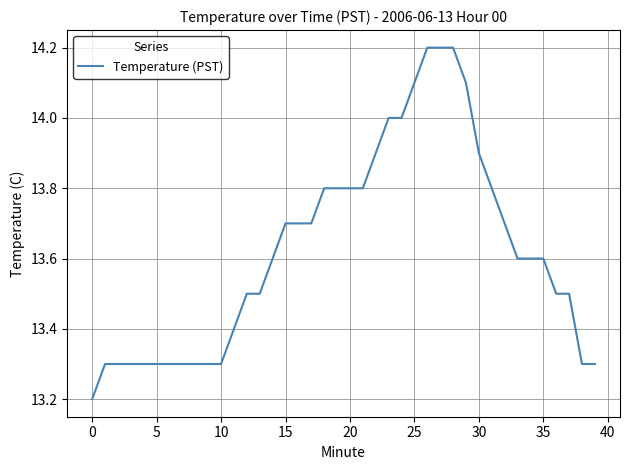

What is the smallest value displayed?

13.2